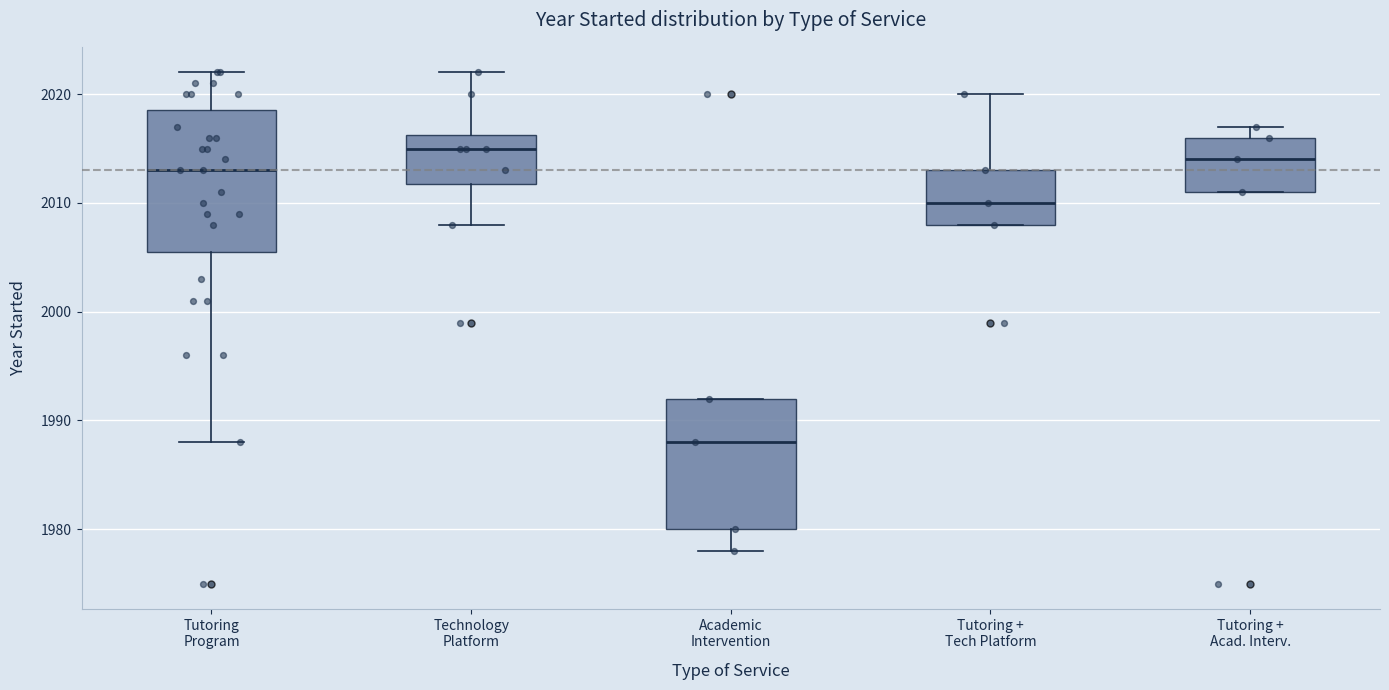

Which box is the tallest, from its lower edge to its upper edge?

Tutoring Program